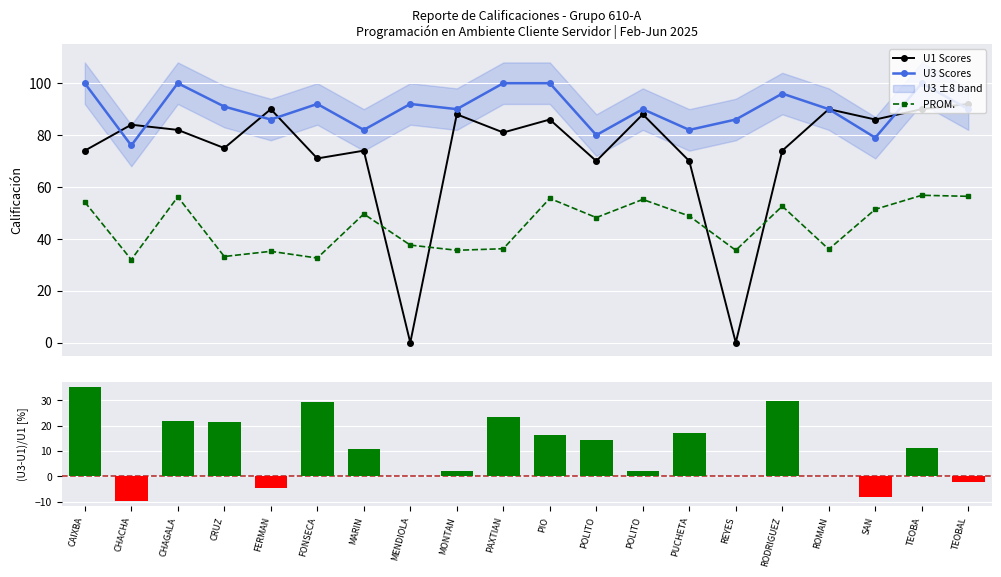

True or false: U3 Scores and PROM. intersect in this chart.

False